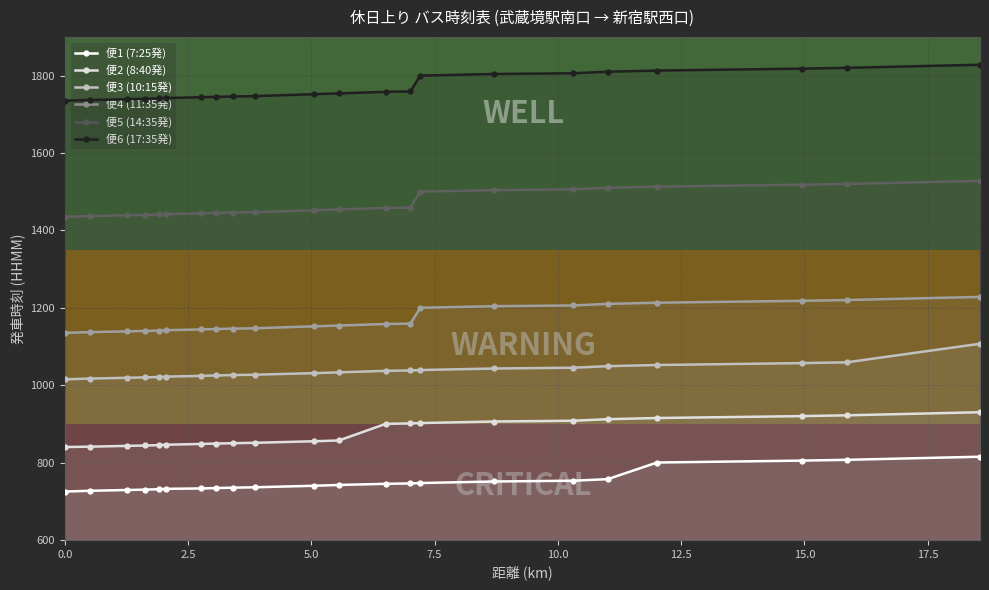

What is the average value of the 便6 (17:35発) series?

1770